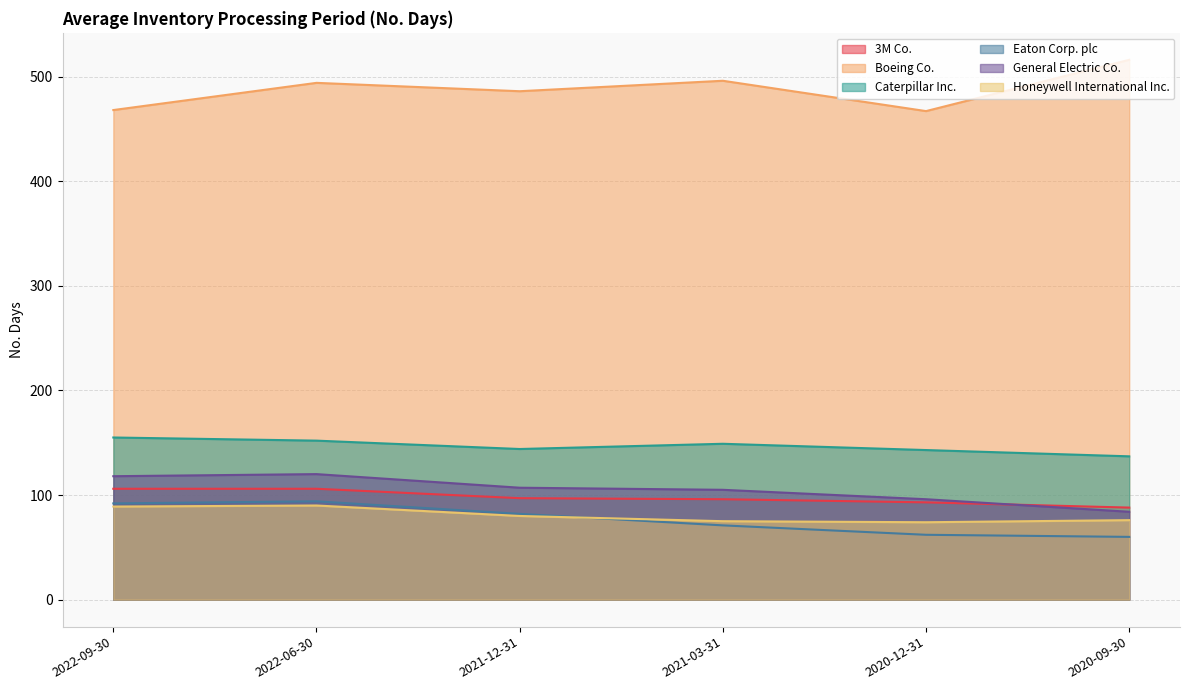

What is the label of the 4th point from the left?

2021-03-31